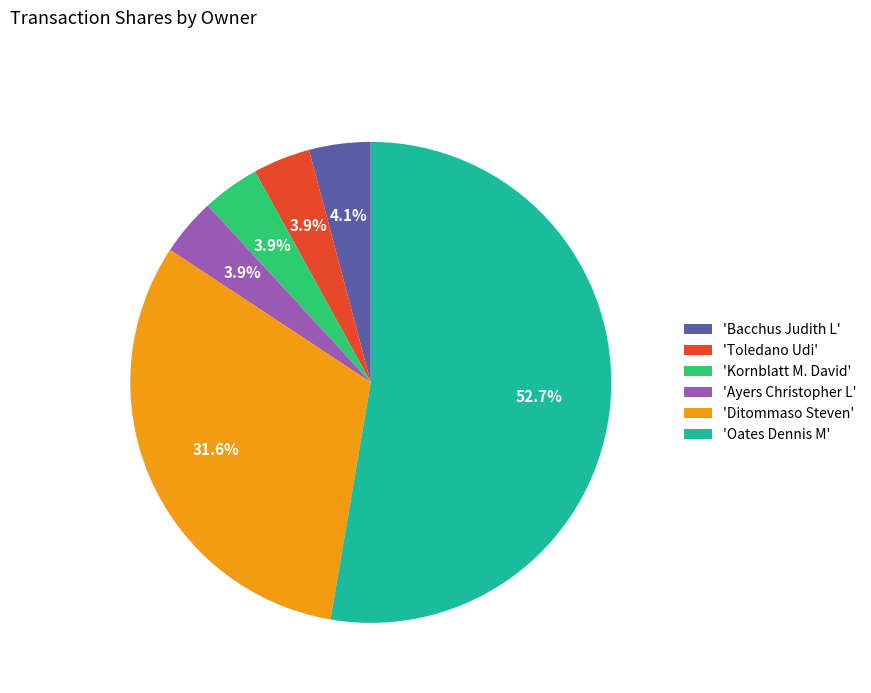

To the nearest percent, what is the difference between the largest and smallest slice percentages?

49%